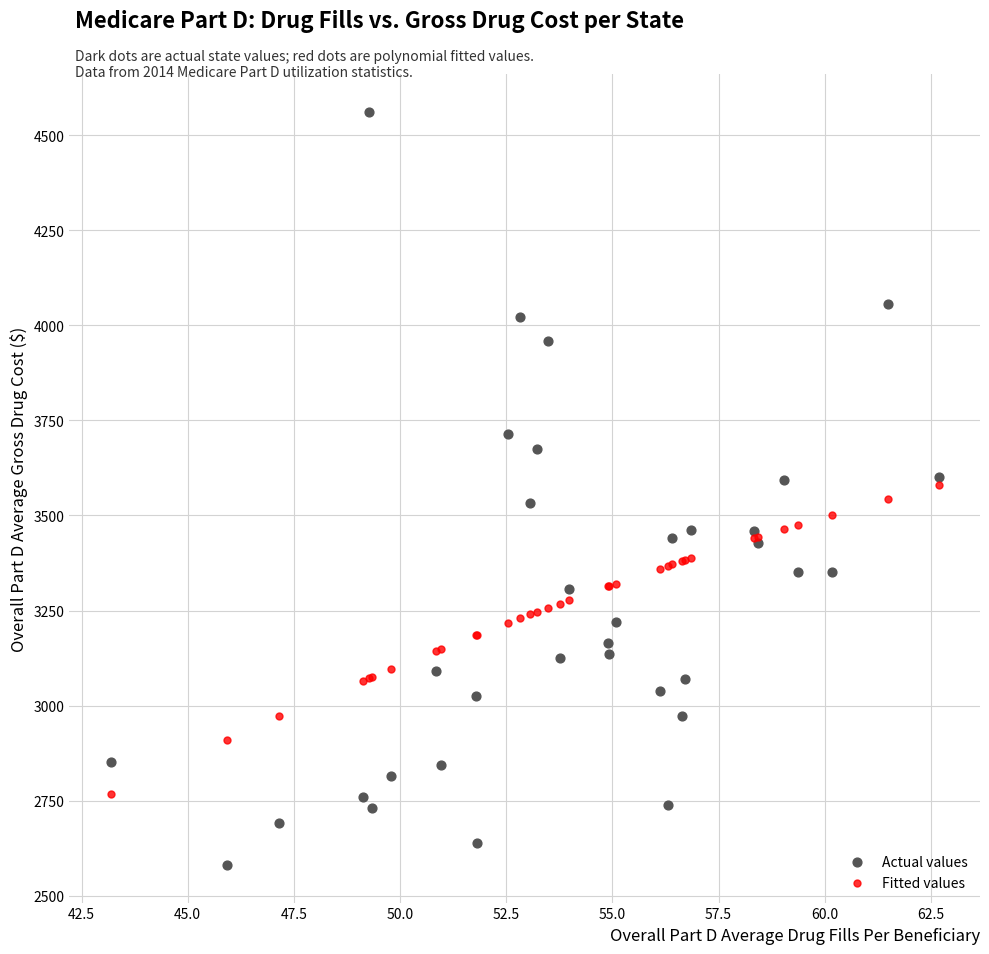

What are all the series names shown in the legend?

Actual values, Fitted values